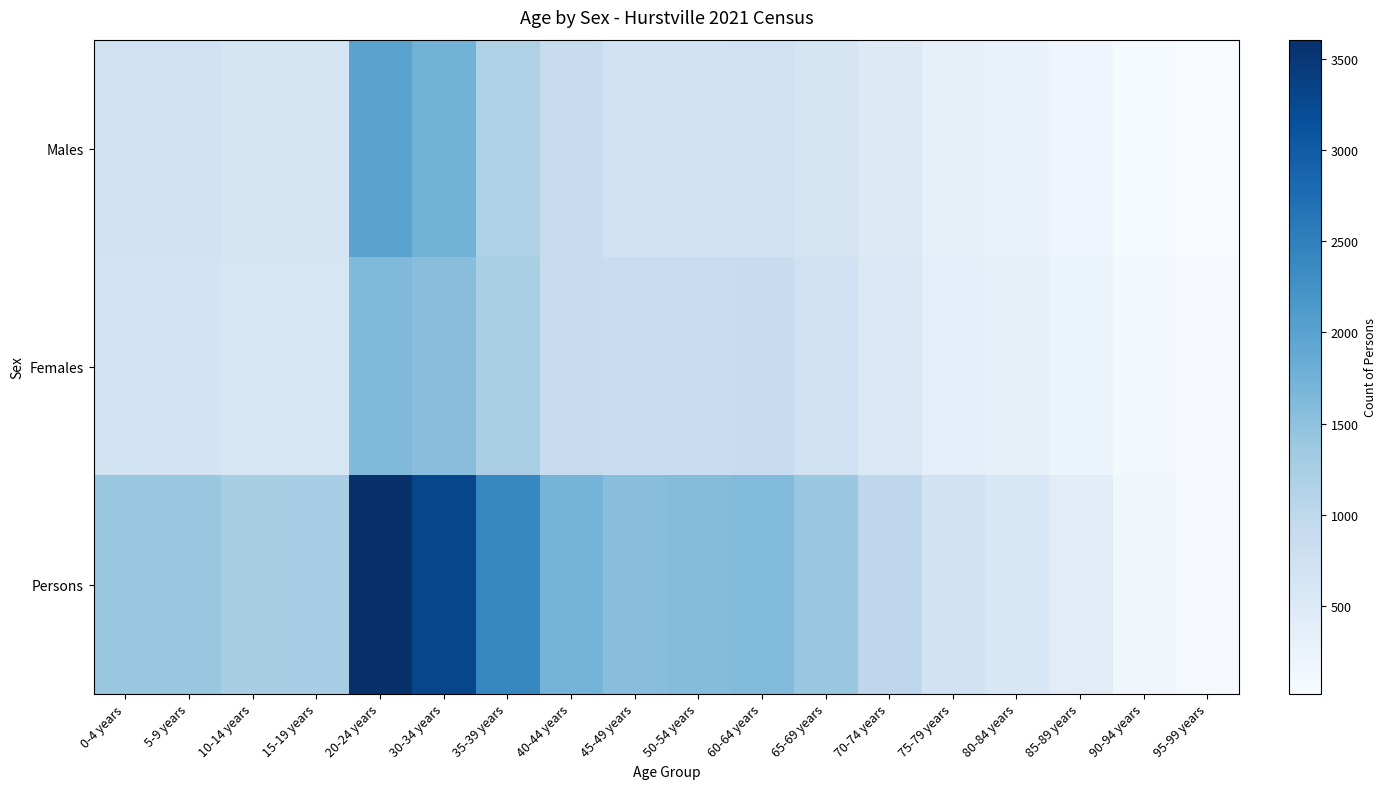

Which has a higher value, 50-54 years or 85-89 years?

50-54 years